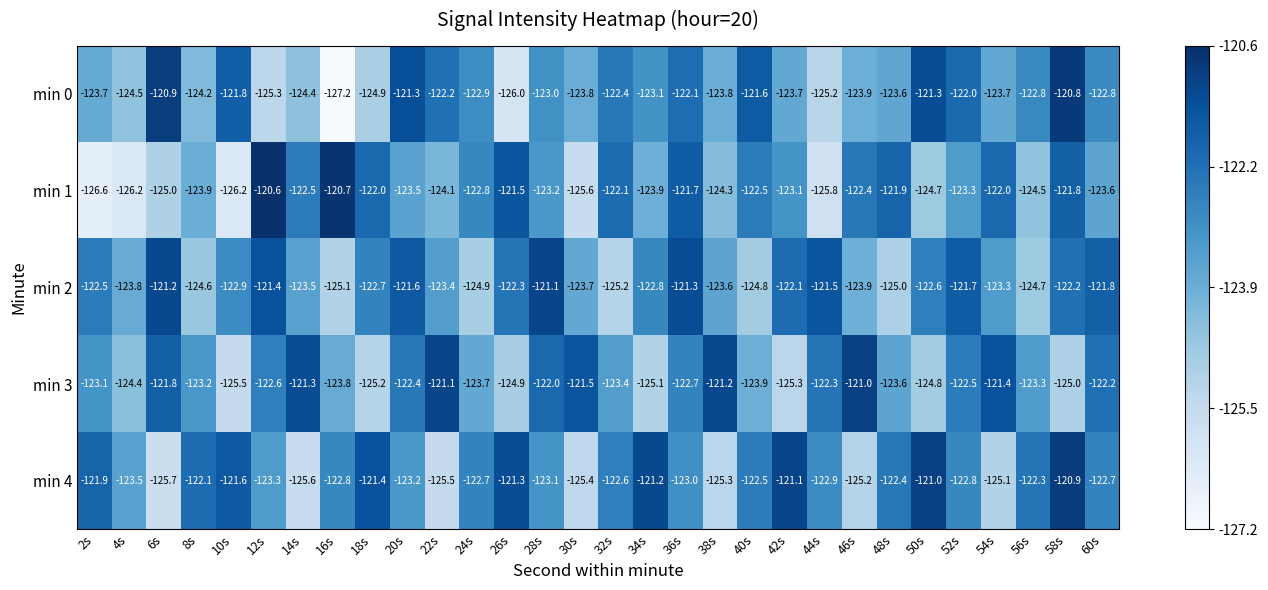

At which label is min 2 closest to -123?

10s